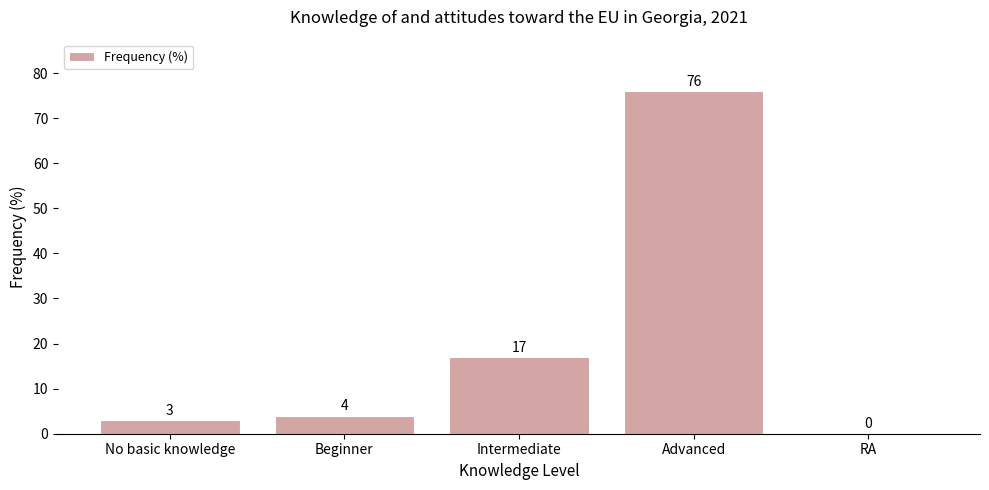

What is the sum of the values at Advanced and RA?

76